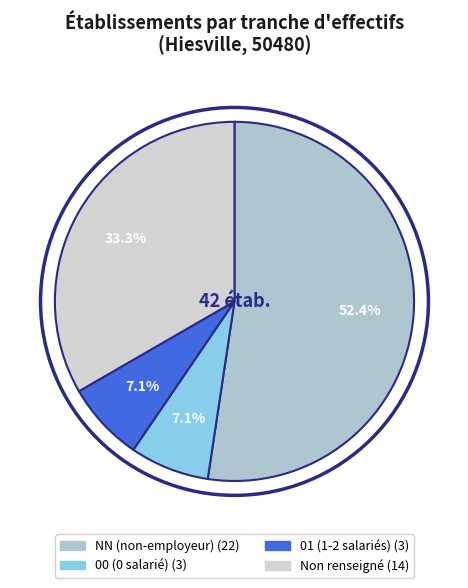

Count the number of slices in the pie.

4